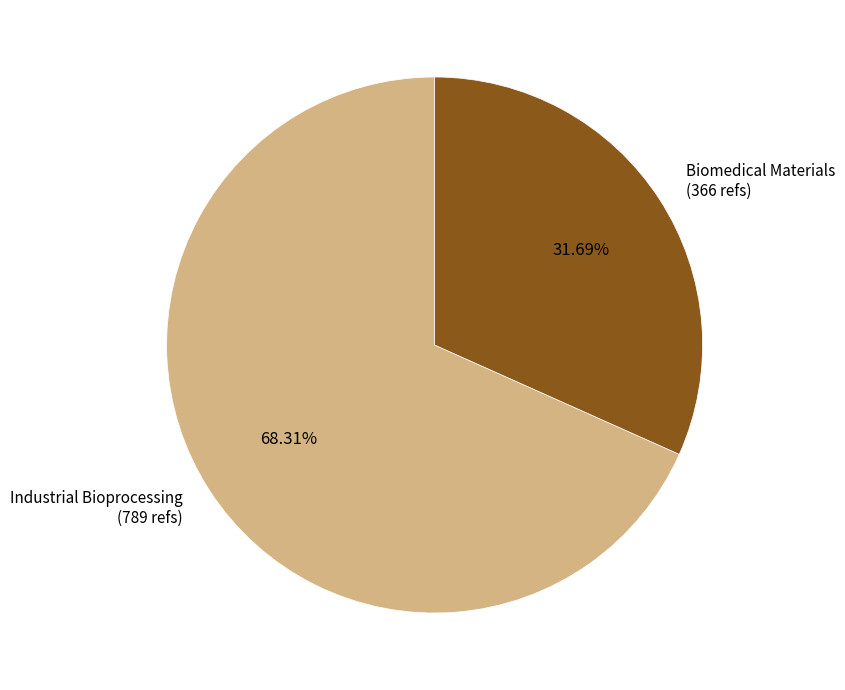

Rank the categories by value from highest to lowest.

Industrial Bioprocessing (789 refs), Biomedical Materials (366 refs)